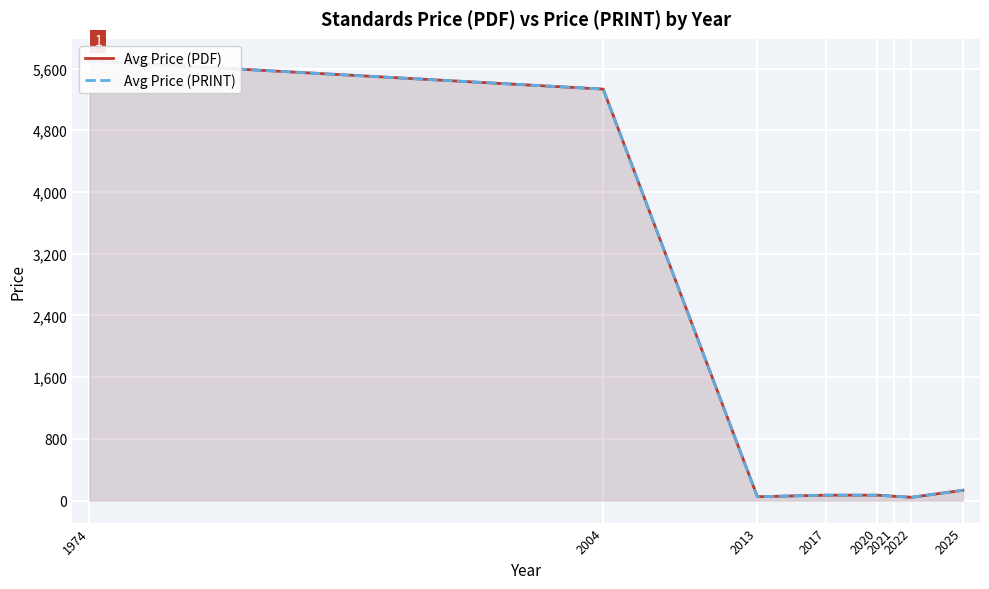

What are all the series names shown in the legend?

Avg Price (PDF), Avg Price (PRINT)